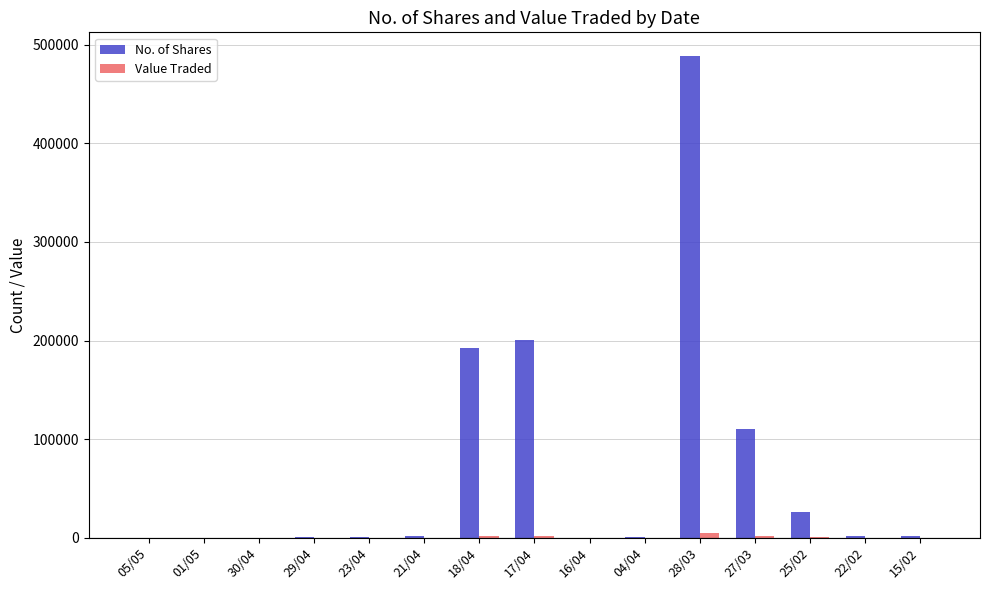

At which label is No. of Shares closest to 243981?

17/04